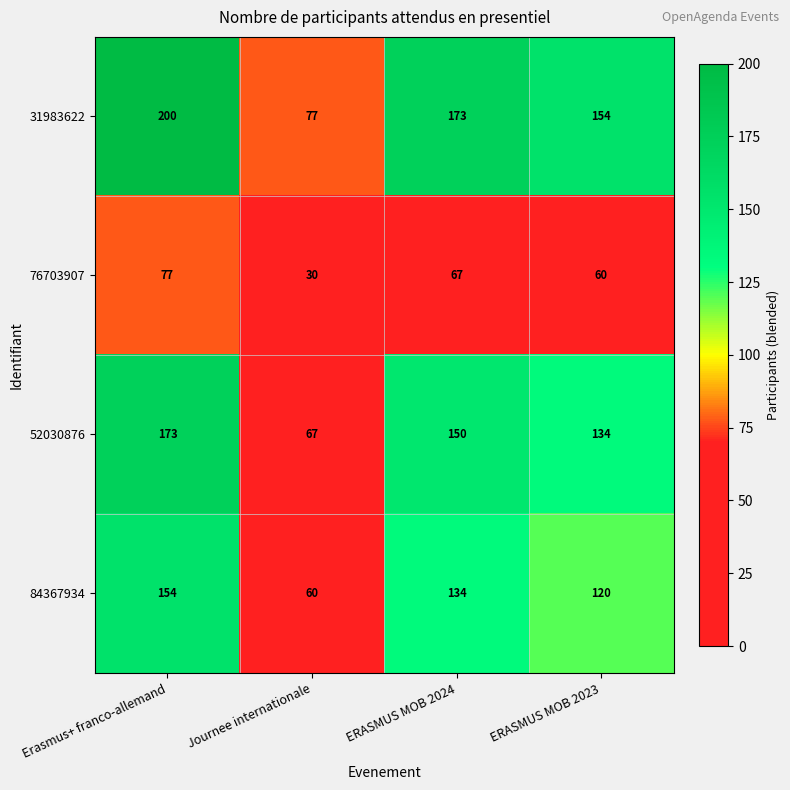

What is the average value of the 84367934 series?

117